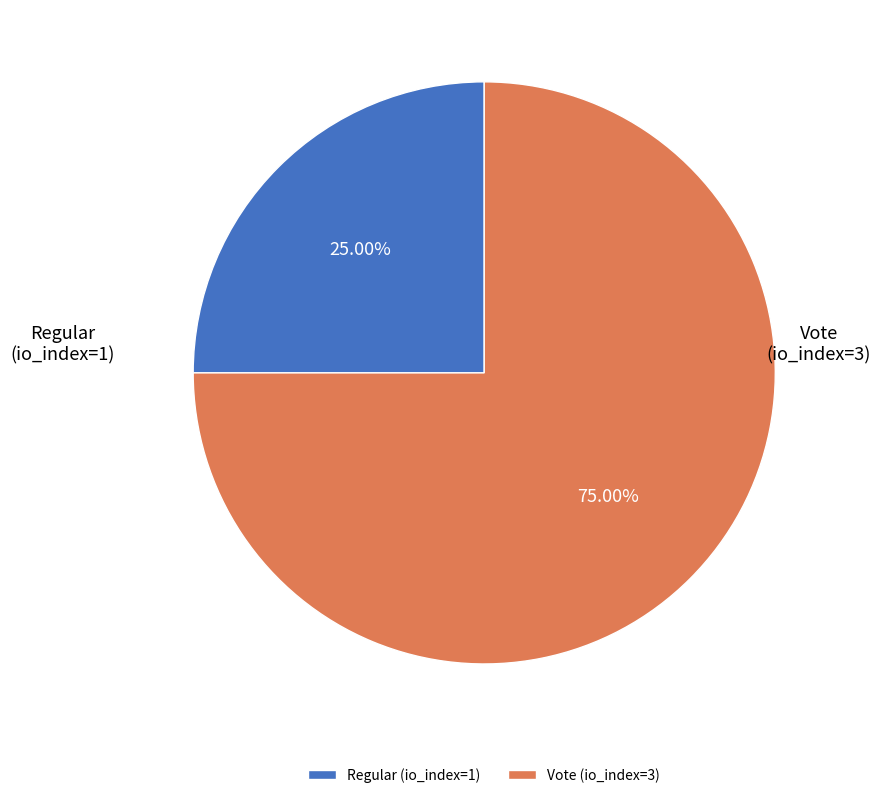

Does any single category account for the majority?

Yes